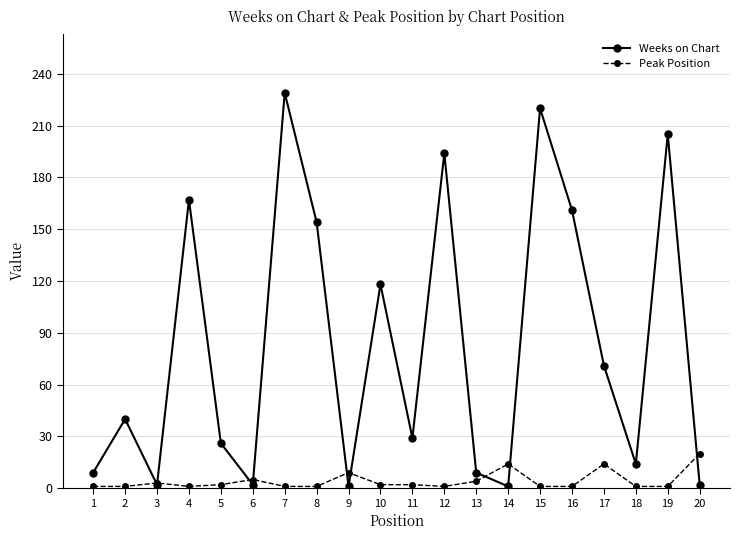

Which series has the largest total across all categories?

Weeks on Chart